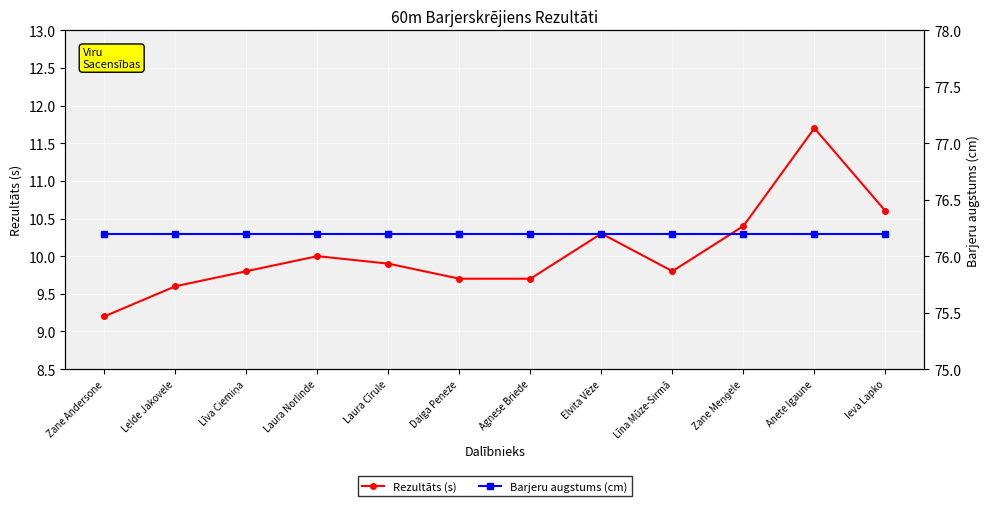

Between Anete Igaune and Ieva Lapko, which series saw the biggest shift?

Rezultāts (s)